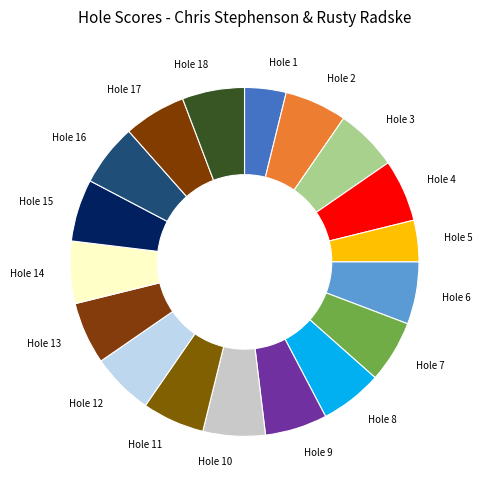

Is Hole 8 the majority of the pie?

No